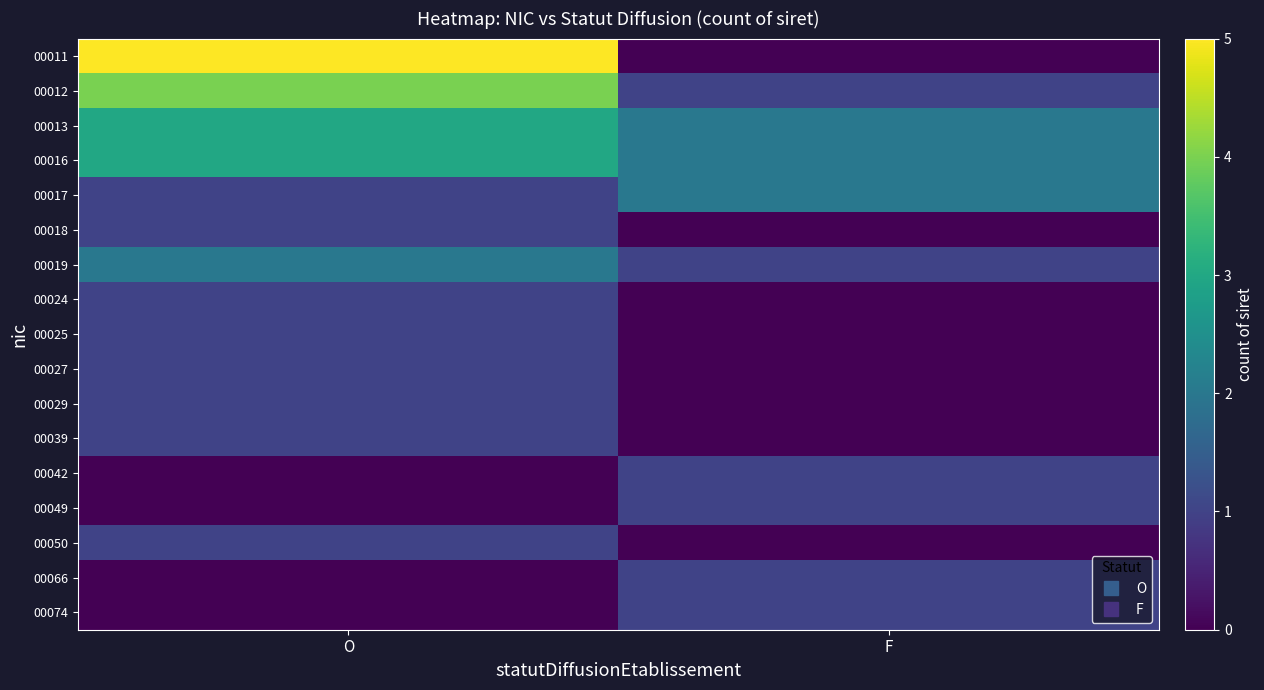

Between O and F, which series saw the biggest shift?

00011